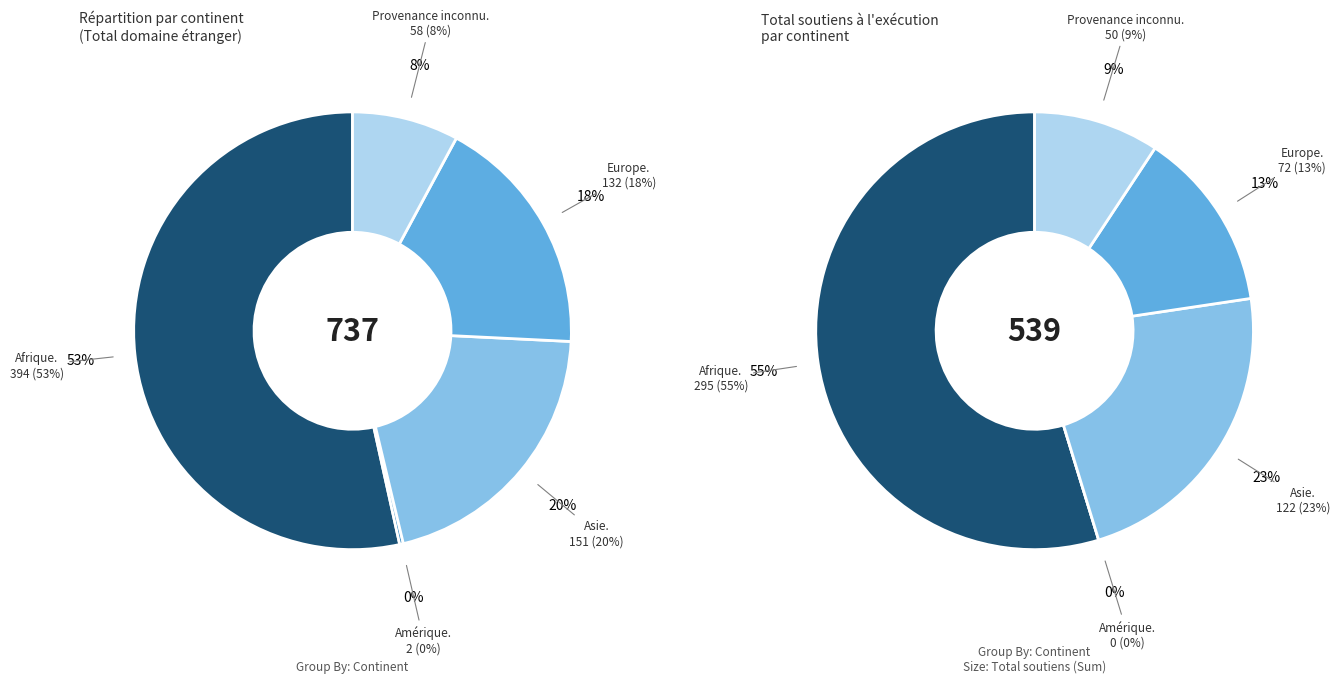

True or false: Amérique accounts for 10% of the total.

False